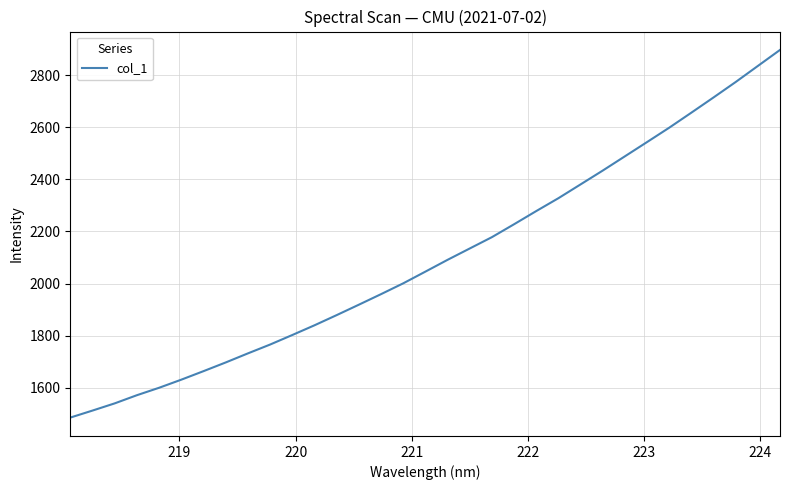

What is the smallest value displayed?

1485.3